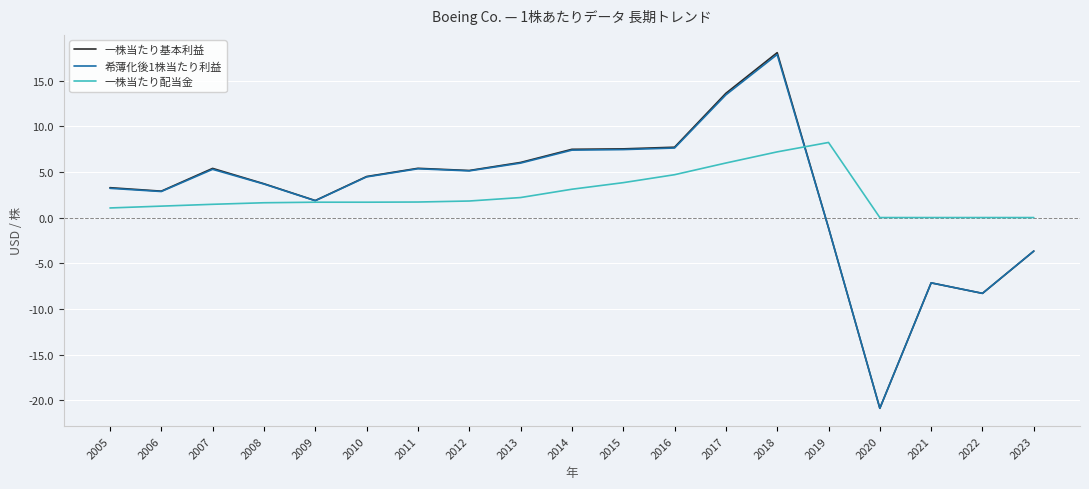

At which category does the chart reach its minimum across all series?

2020